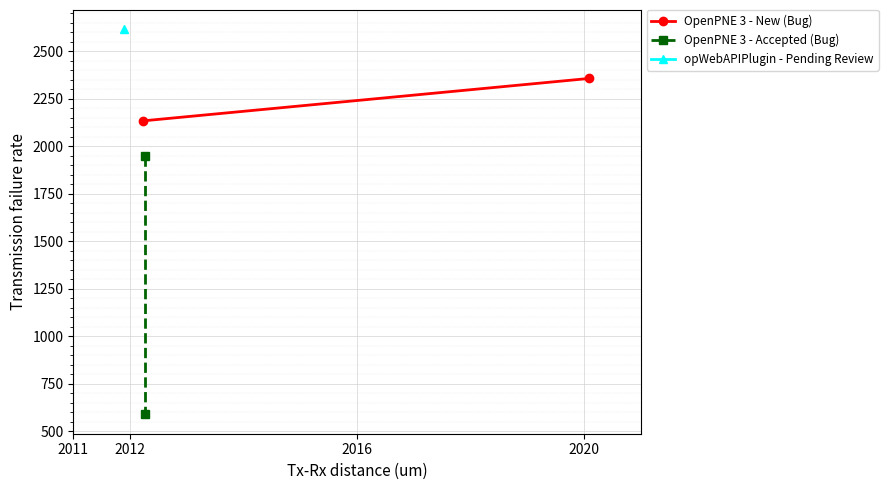

At which category does the chart reach its peak across all series?

2012